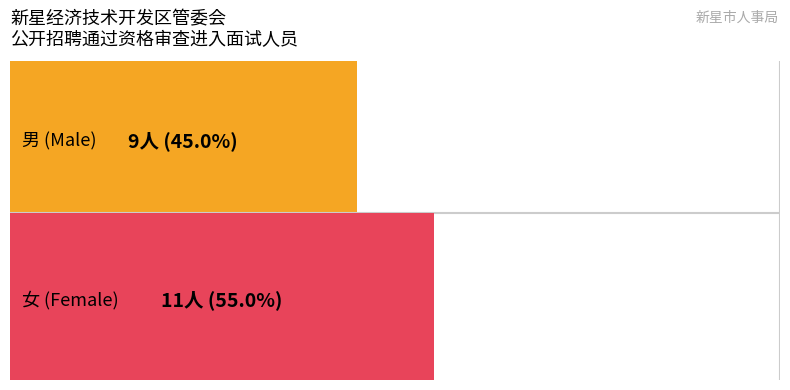

How many bars are there in each group?

2